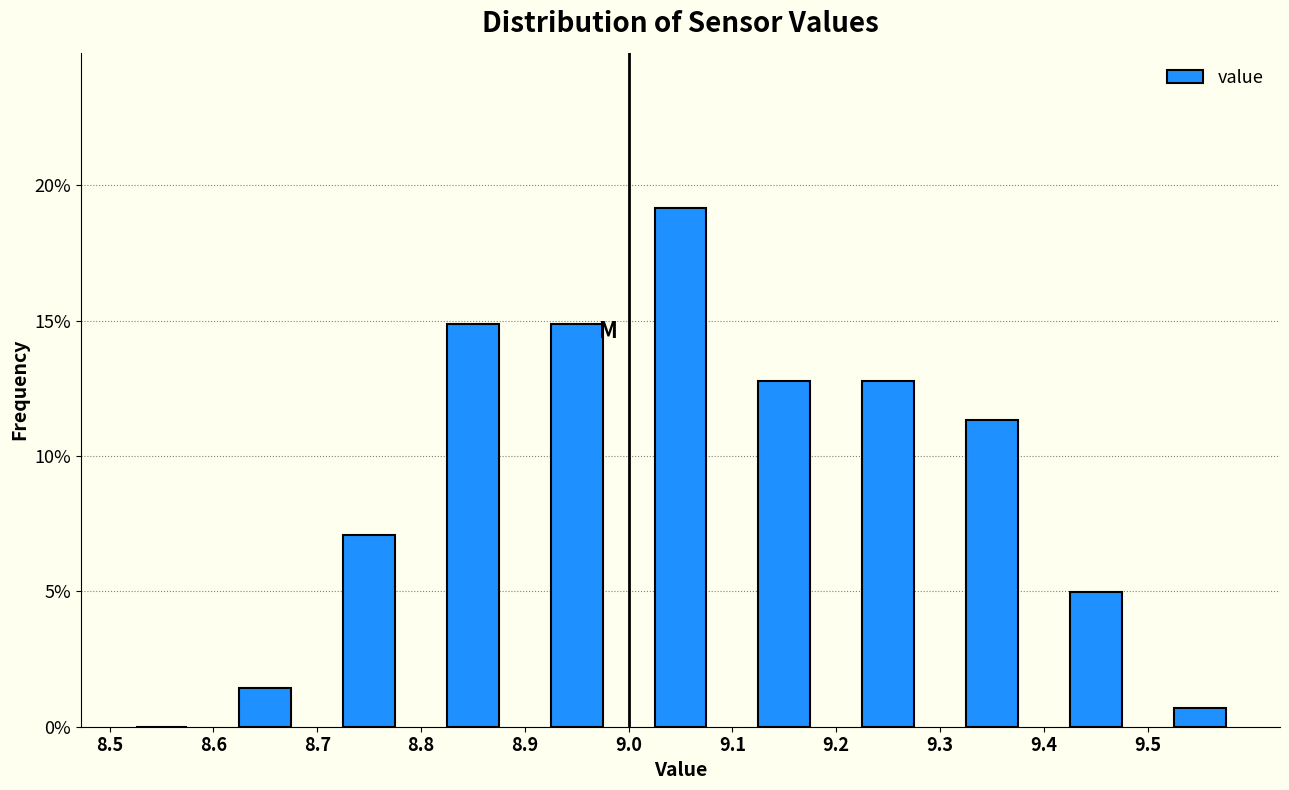

Reading left to right, transcribe this chart: for each bar, give the range it covers on the x-axis and its height. The values are not printed on the chart, so give them approximately, as read against the axis.

8.5 to 8.6: 0
8.6 to 8.7: 1.5
8.7 to 8.8: 7.0
8.8 to 8.9: 15.0
8.9 to 9.0: 15.0
9.0 to 9.1: 19.0
9.1 to 9.2: 13.0
9.2 to 9.3: 13.0
9.3 to 9.4: 11.5
9.4 to 9.5: 5.0
9.5 to 9.6: 0.5